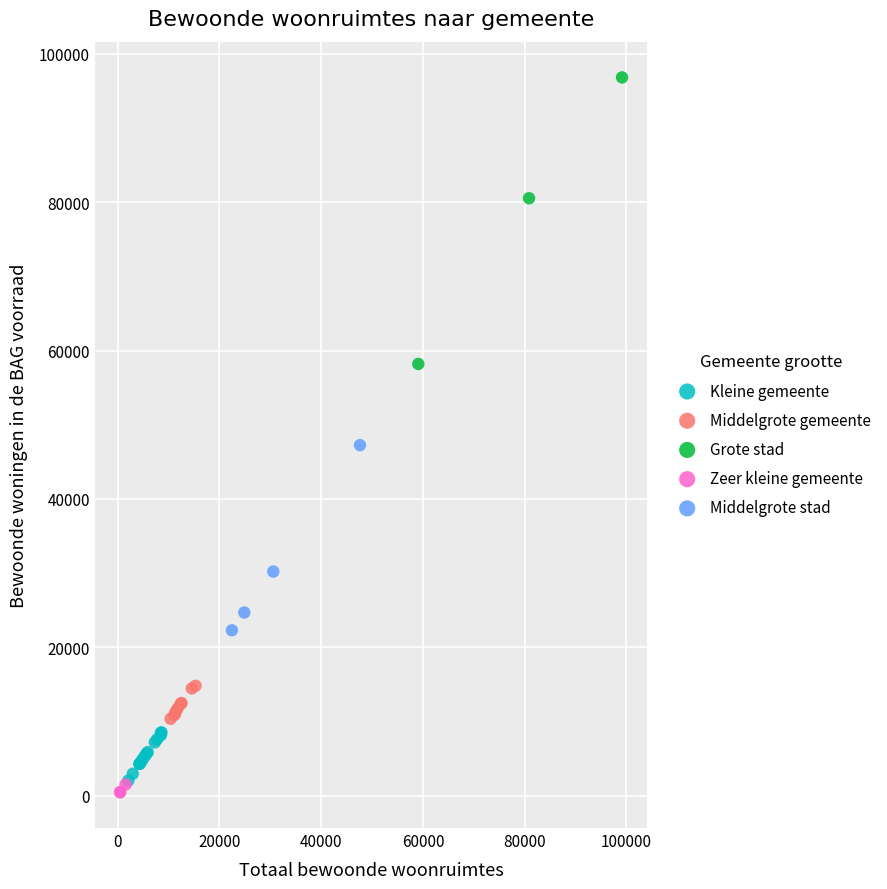

Which series reaches the maximum Y coordinate?

Grote stad